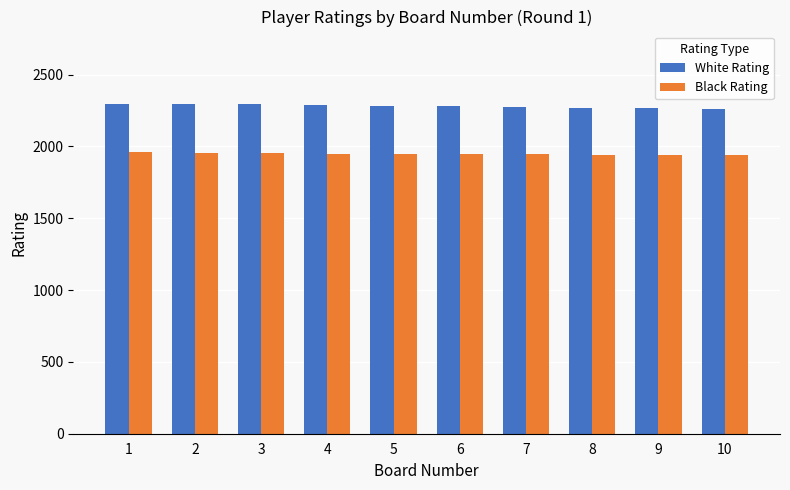

Count the number of data series in this chart.

2